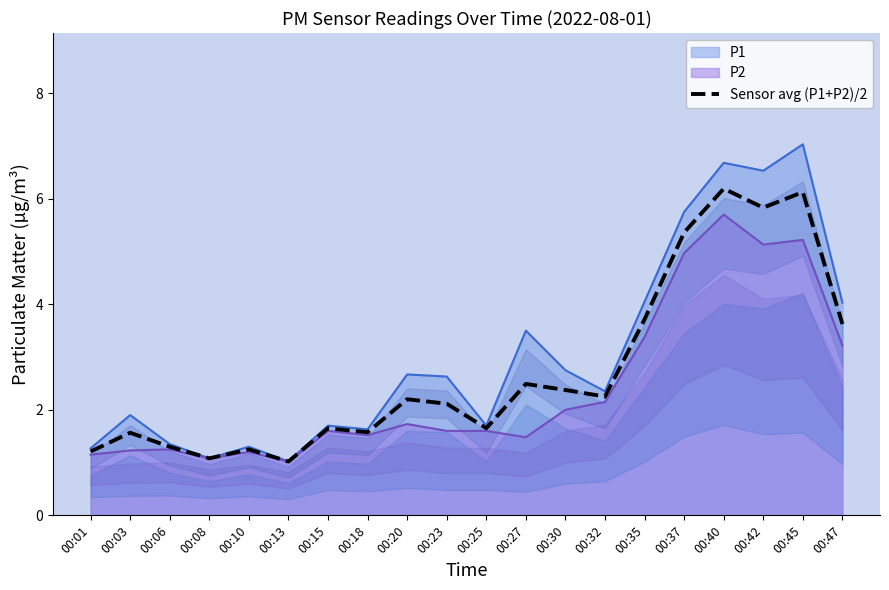

What is the sum of the values at 00:10 and 00:40?

7.4